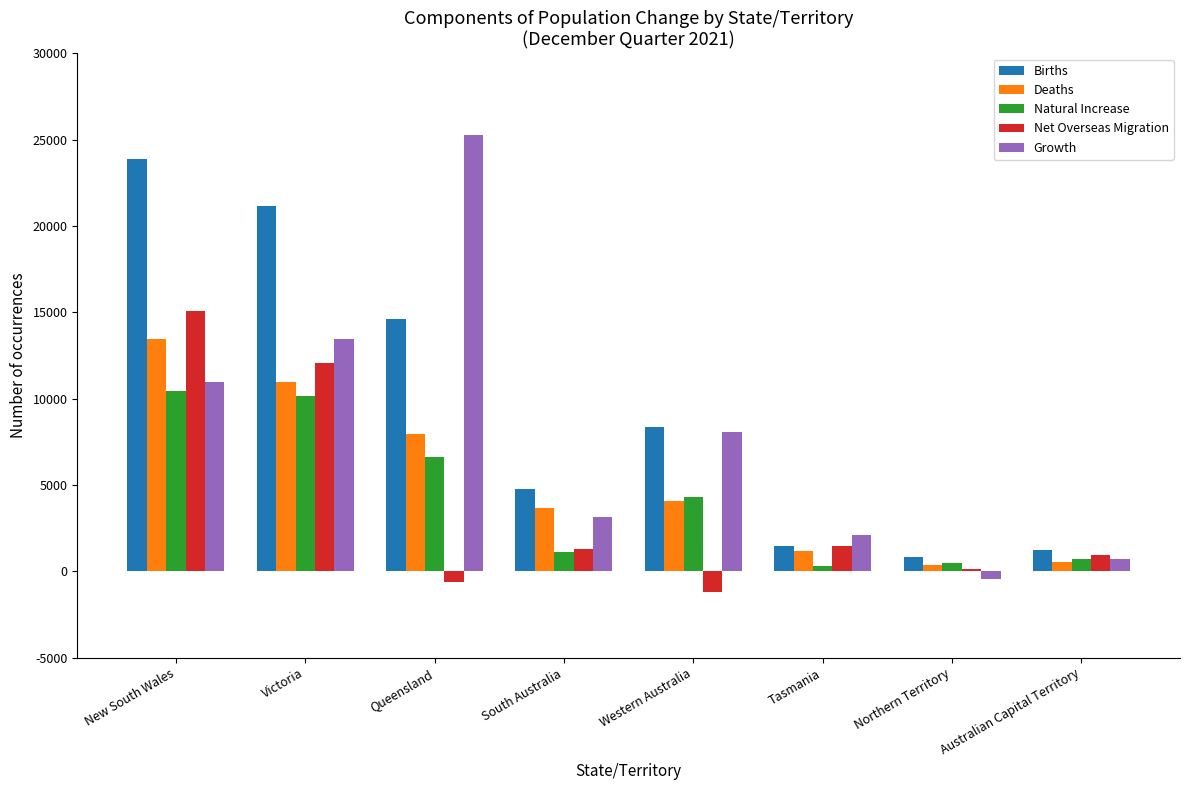

What is the lowest value of the Growth series?

-442